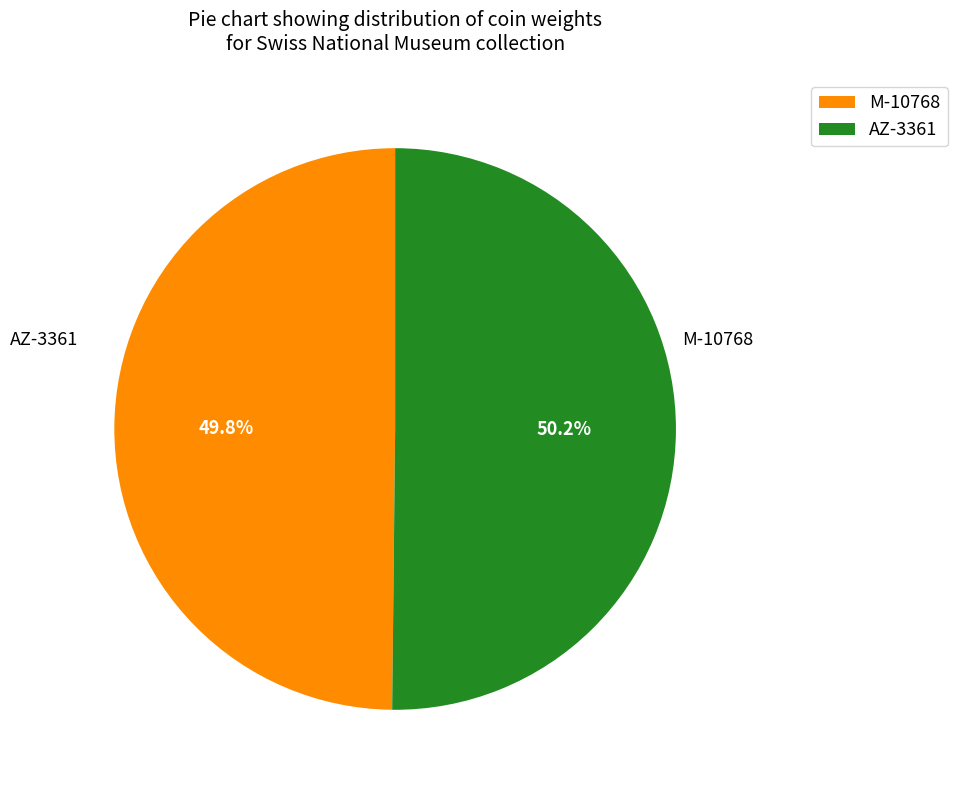

Count the number of slices in the pie.

2